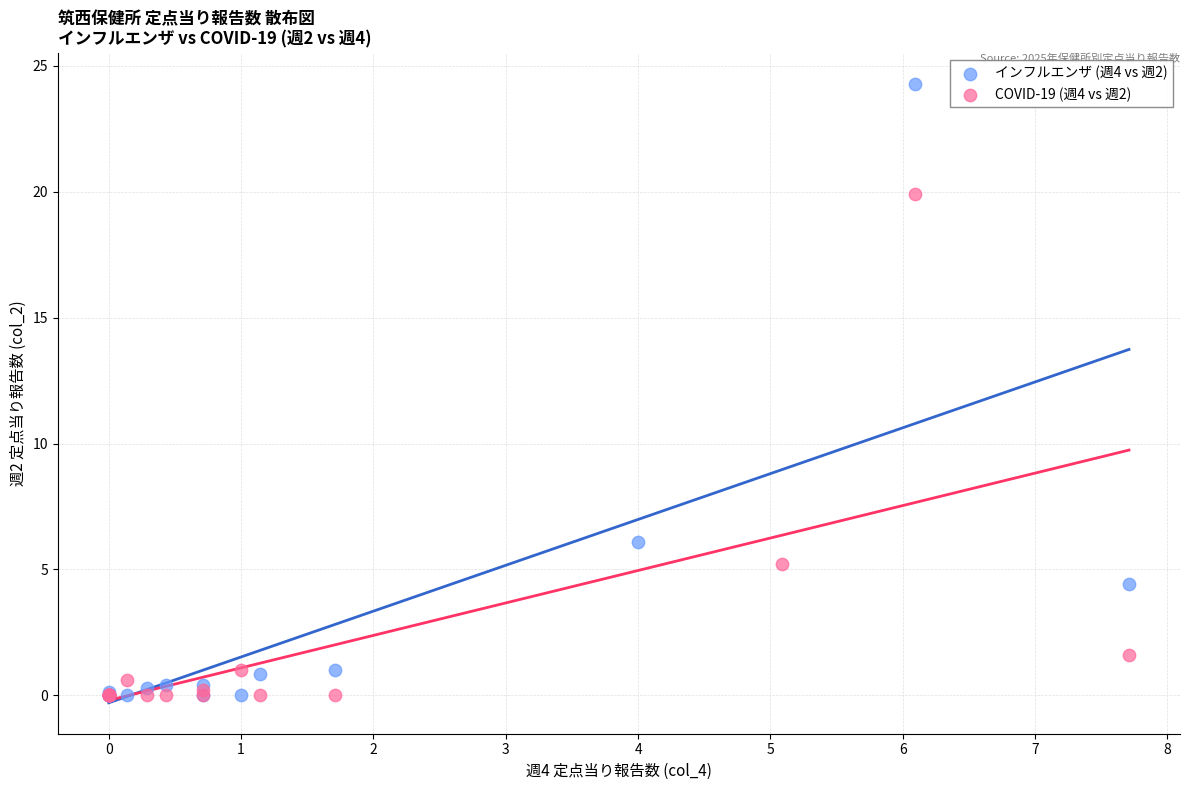

Which series reaches the maximum Y coordinate?

インフルエンザ (週4 vs 週2)